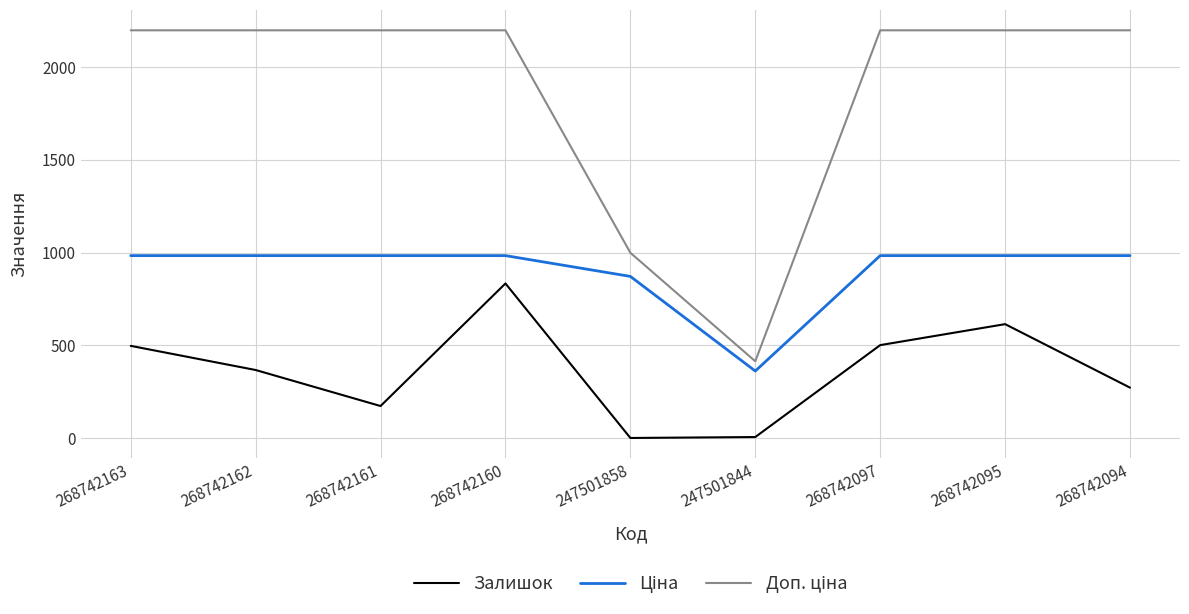

What is the maximum value shown in the chart?

2197.3